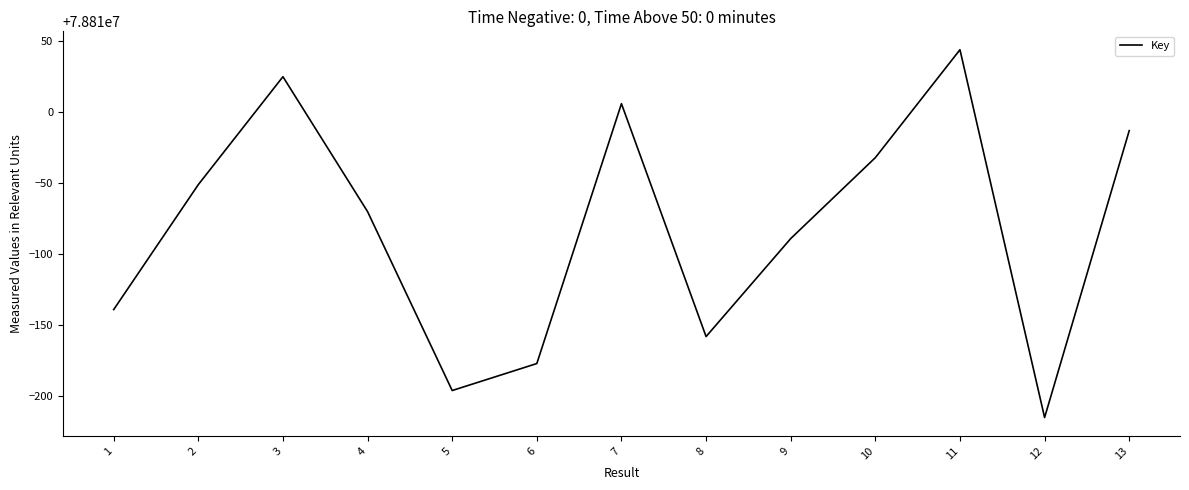

What is the smallest value displayed?

78809785